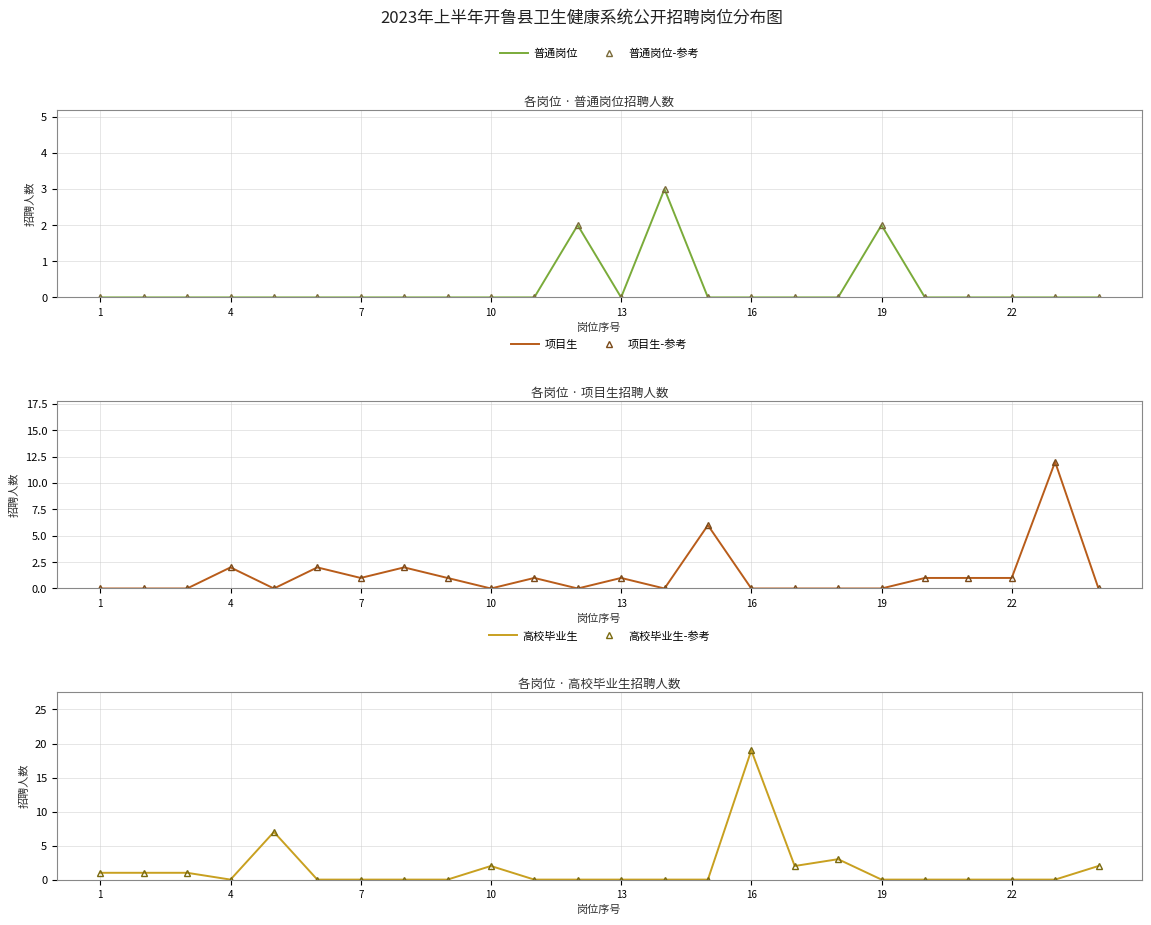

What is the spread (max minus min) of values at 15?

19